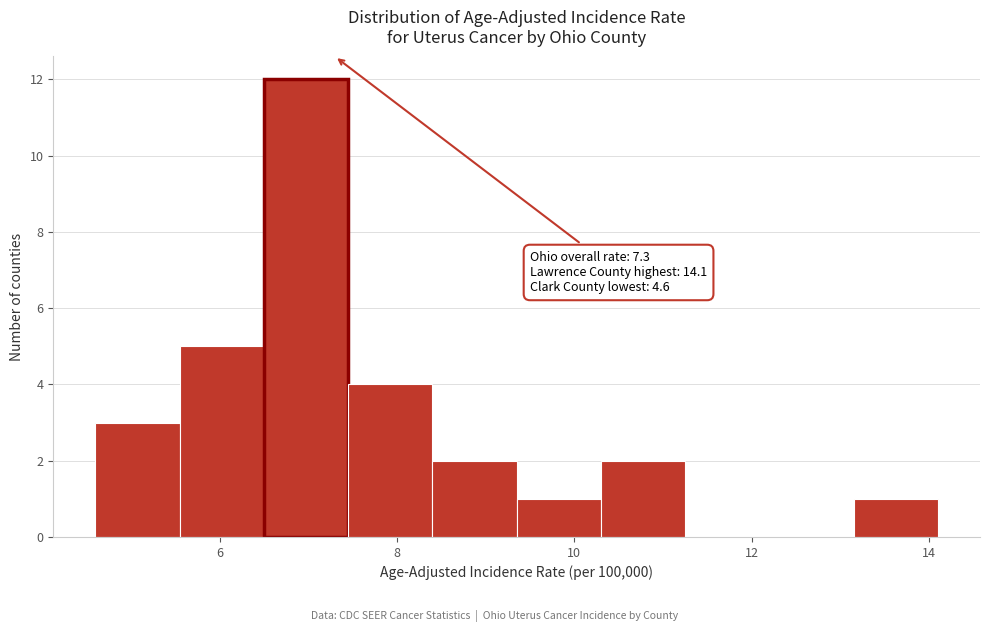

Which range on the x-axis has the tallest bar?

6.50 to 7.45